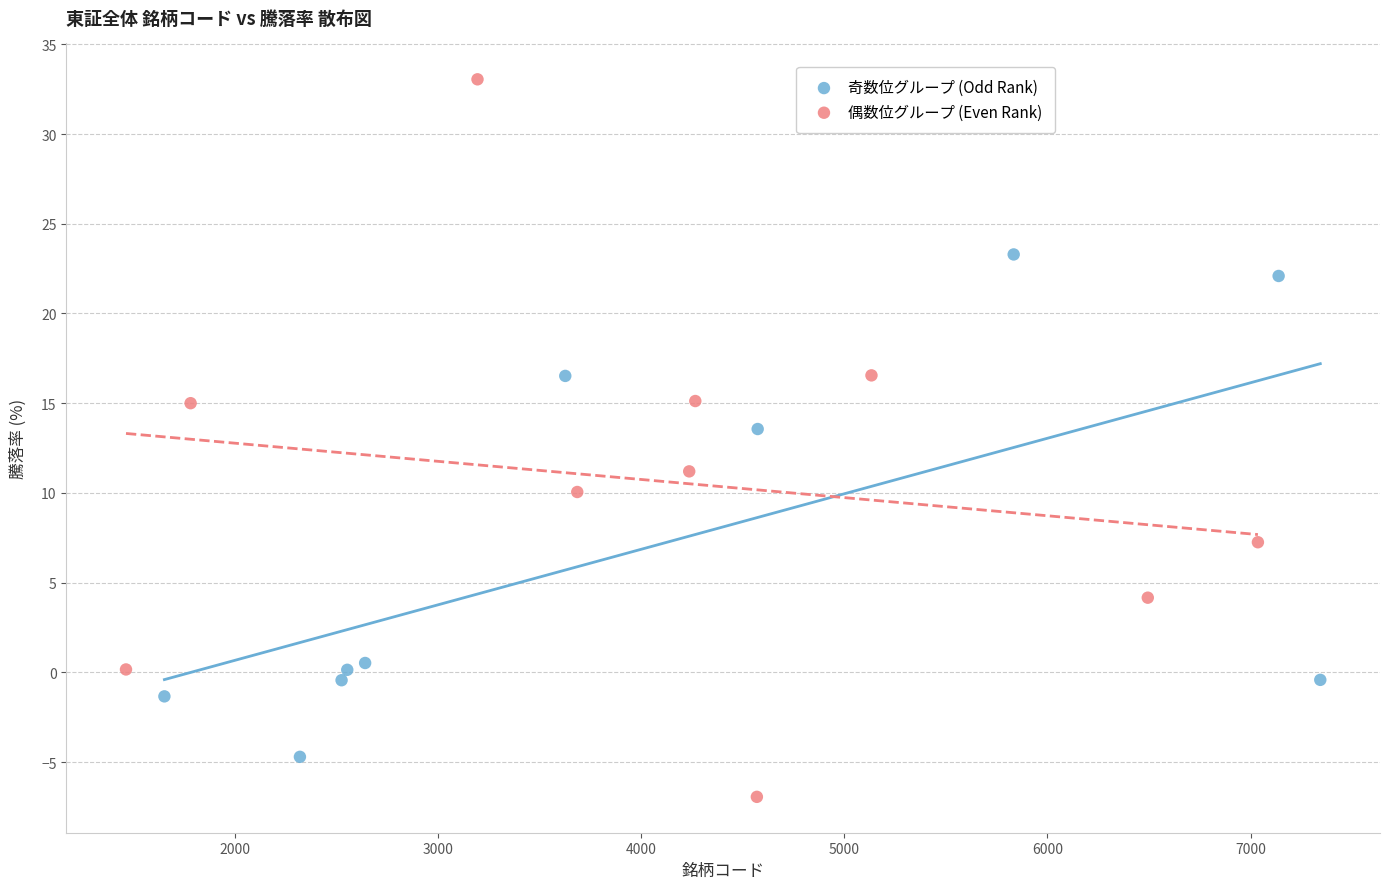

Which series has the largest Y range (max minus min)?

偶数位グループ (Even Rank)